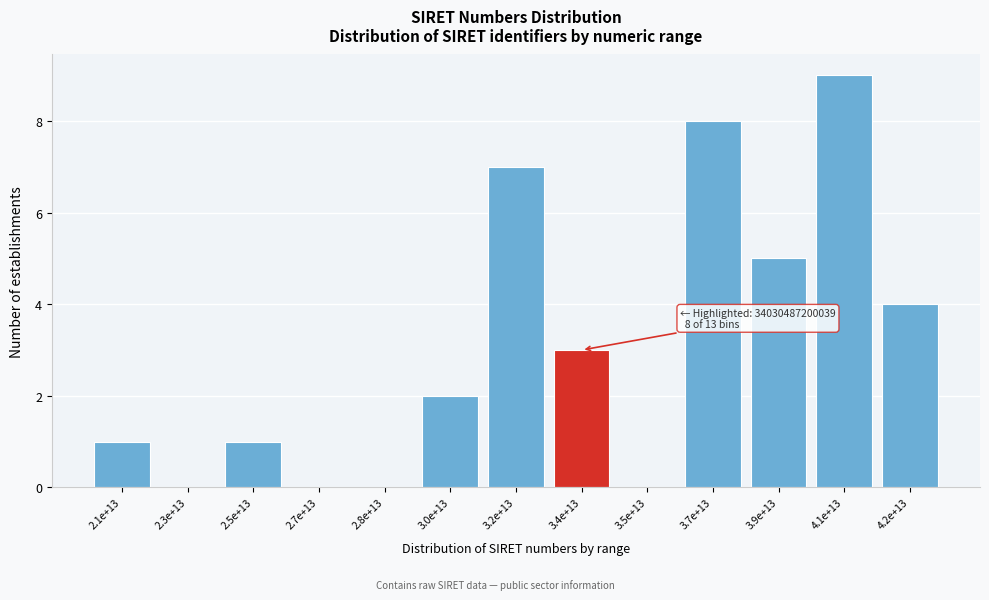

Reading left to right, list all the values displayed in this chart.

2.1e+13=1	2.3e+13=0	2.5e+13=1	2.7e+13=0	2.8e+13=0	3.0e+13=2	3.2e+13=7	3.4e+13=3	3.5e+13=0	3.7e+13=8	3.9e+13=5	4.1e+13=9	4.2e+13=4